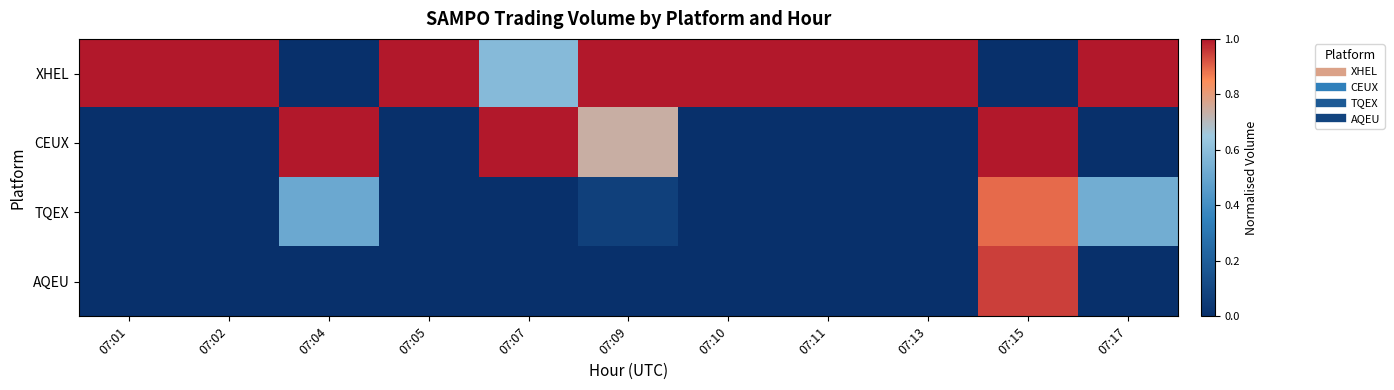

Between 07:15 and 07:10, which is larger?

07:10